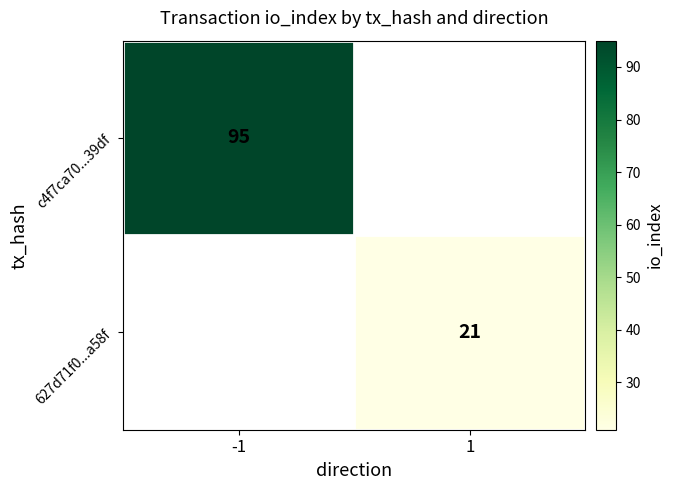

The value of c4f7ca70...39df at -1 is 95. True or false?

True